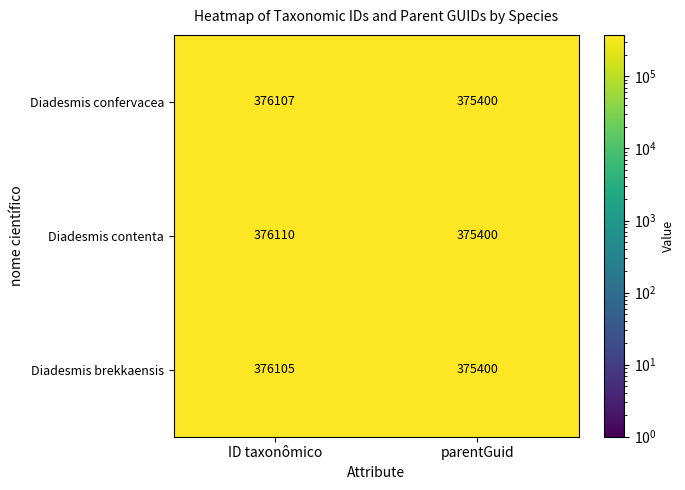

Which series has the largest total across all categories?

Diadesmis contenta